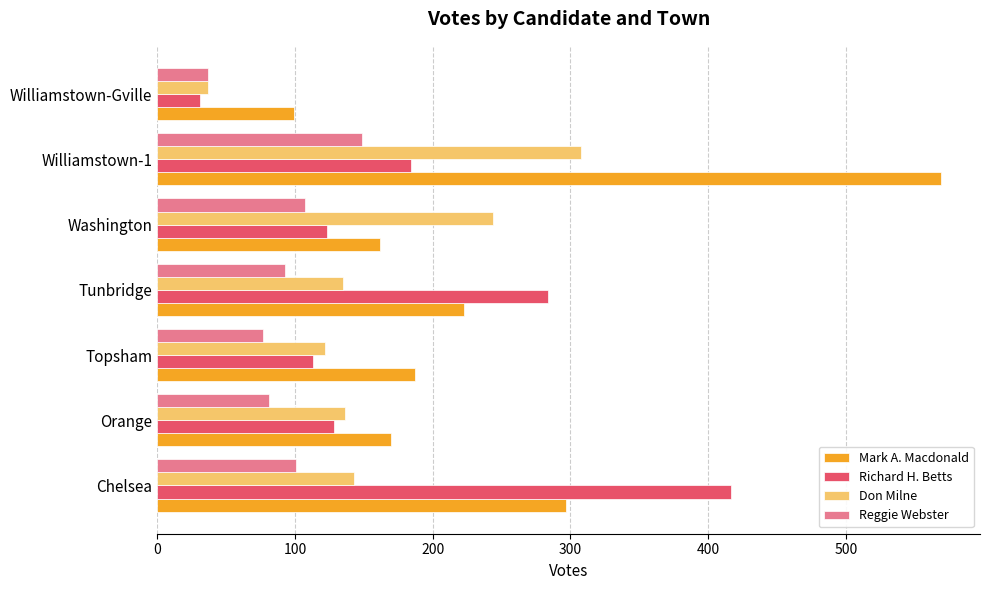

What is the sum of the Mark A. Macdonald values at Chelsea and Orange?

467